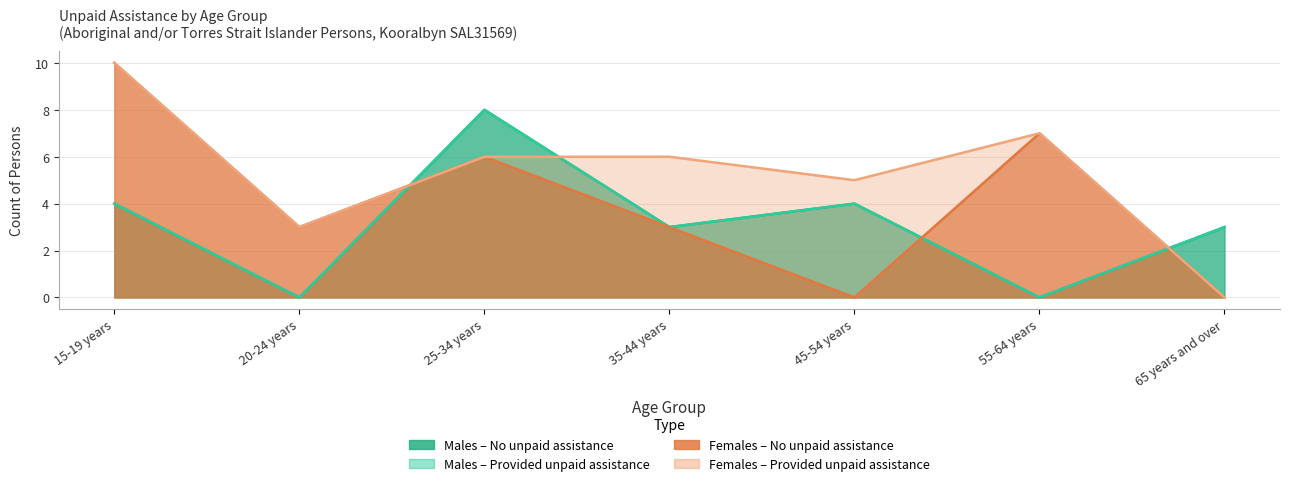

How many interior local peaks does the Females - No unpaid assistance provided series have?

2